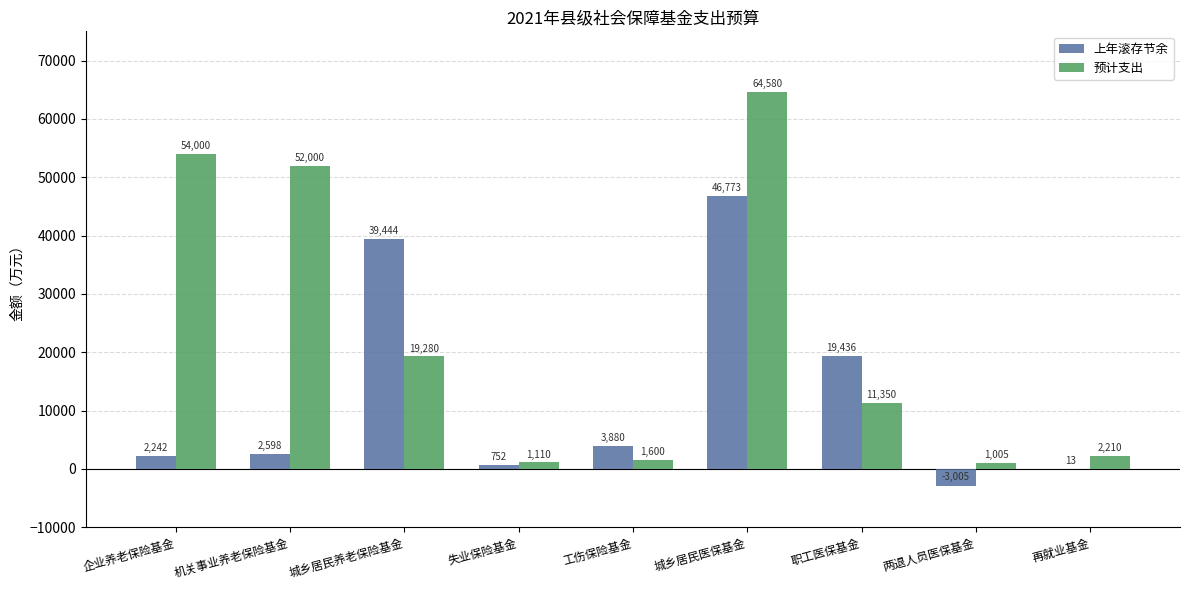

What is the sum of all 预计支出 values?

207135